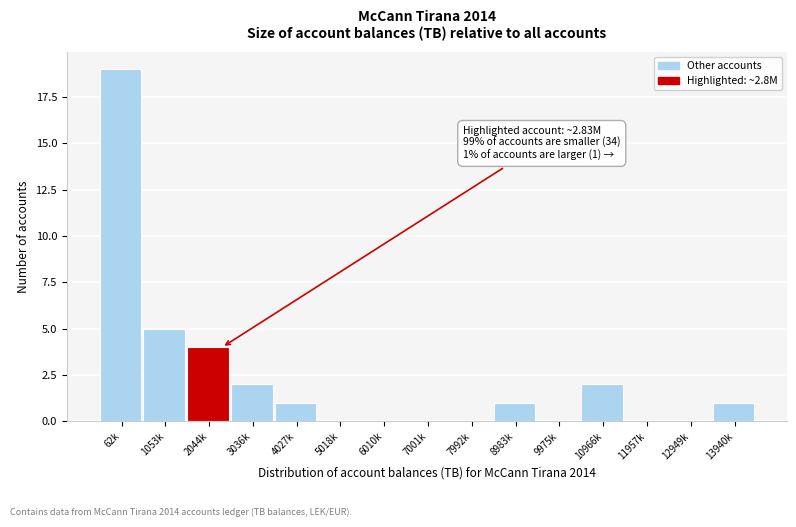

Reading left to right, extract all data points from this chart.

62k=19	1053k=5	2044k=4	3036k=2	4027k=1	5018k=0	6010k=0	7001k=0	7992k=0	8983k=1	9975k=0	10966k=2	11957k=0	12949k=0	13940k=1